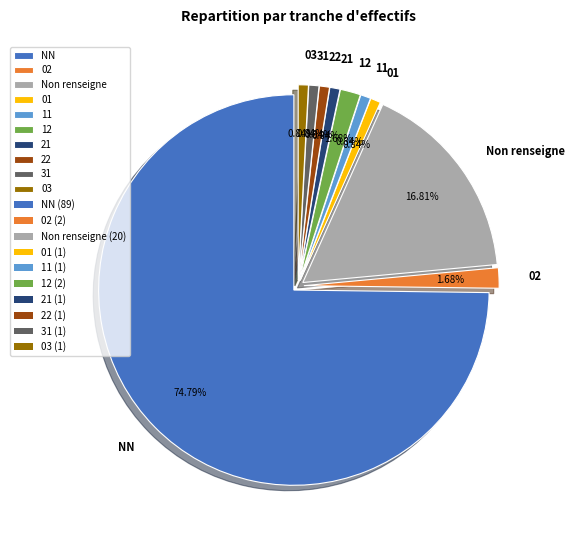

Count the number of slices in the pie.

10